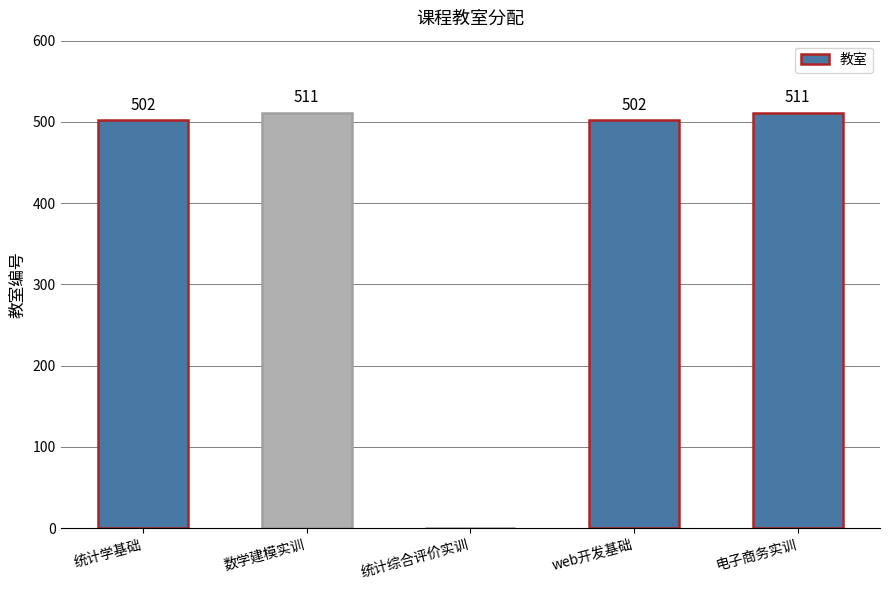

The chart shows a value of 325 at 统计综合评价实训. True or false?

False